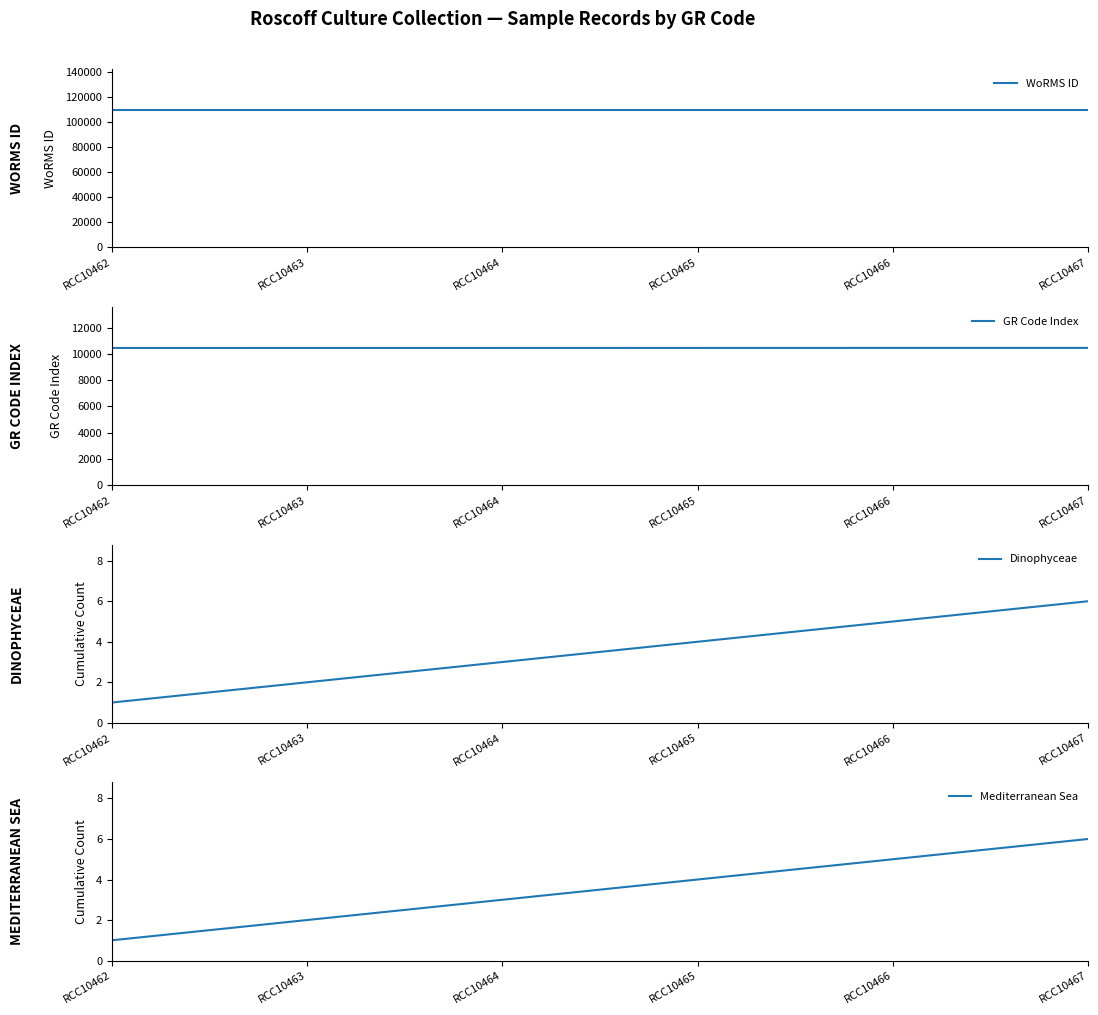

What is the greatest value displayed?

109545